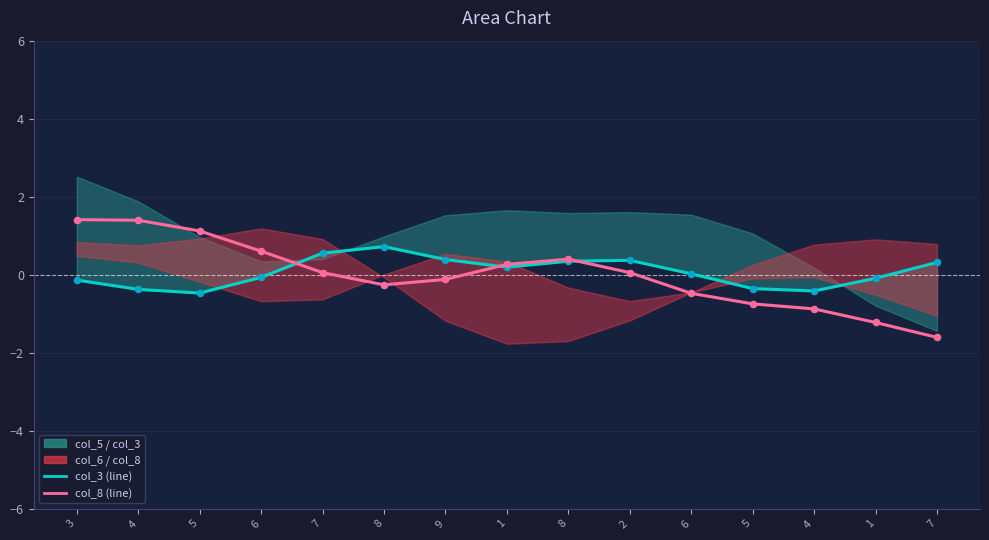

Which series has the largest total across all categories?

col_3